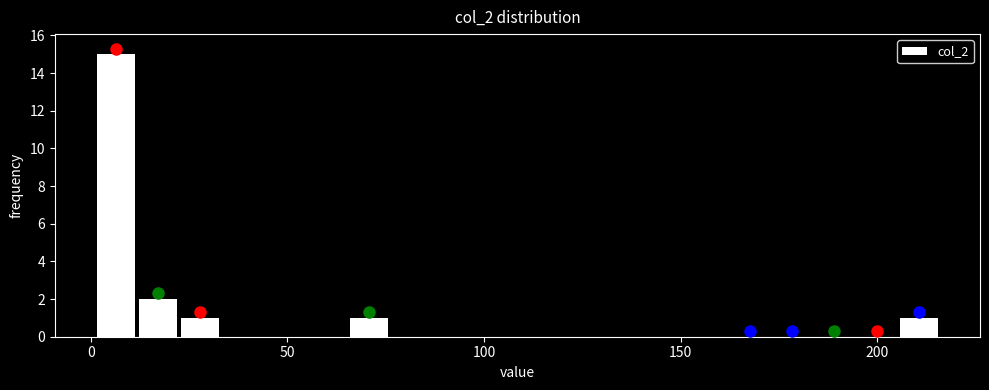

Around what value on the x-axis is the tallest bar? Give the approximate position of its centre, as read against the axis.

5